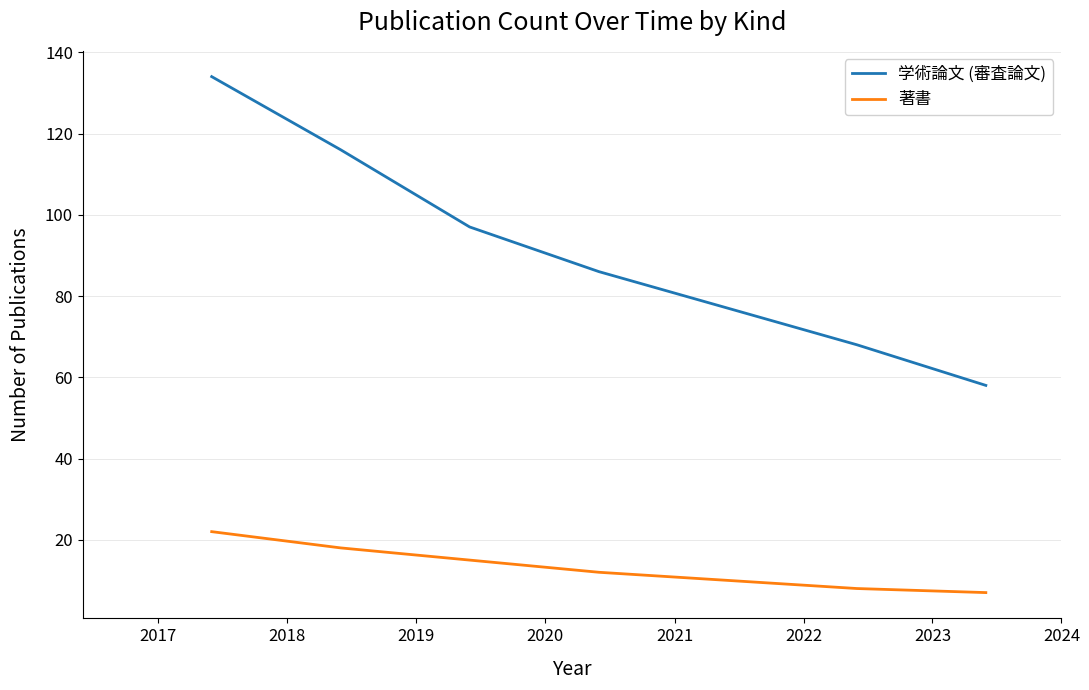

What is the difference between the second highest and second lowest values in the 著書 series?

10